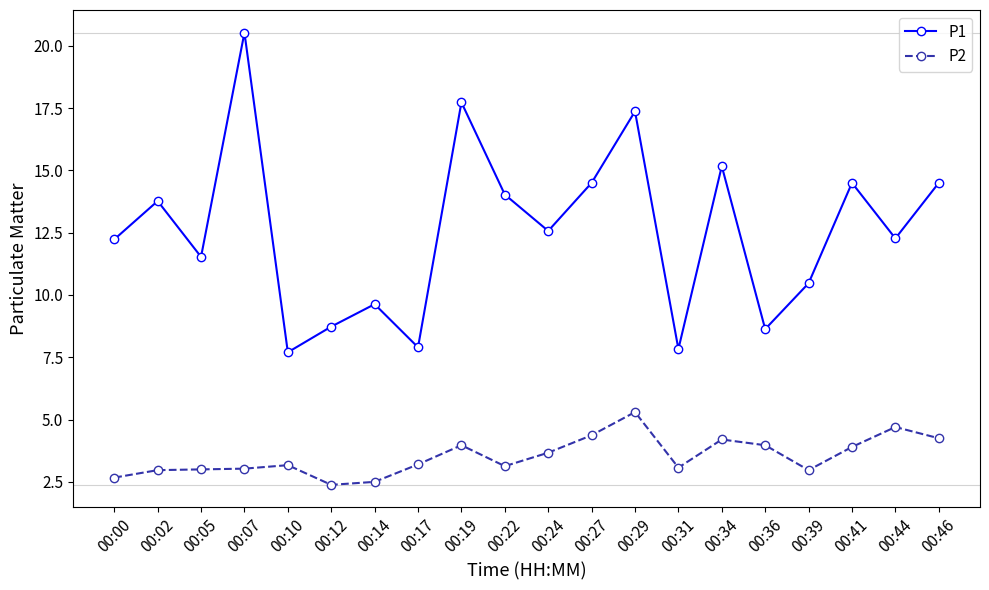

Is the value of P2 at 00:17 greater than the value of P1 at 00:39?

No